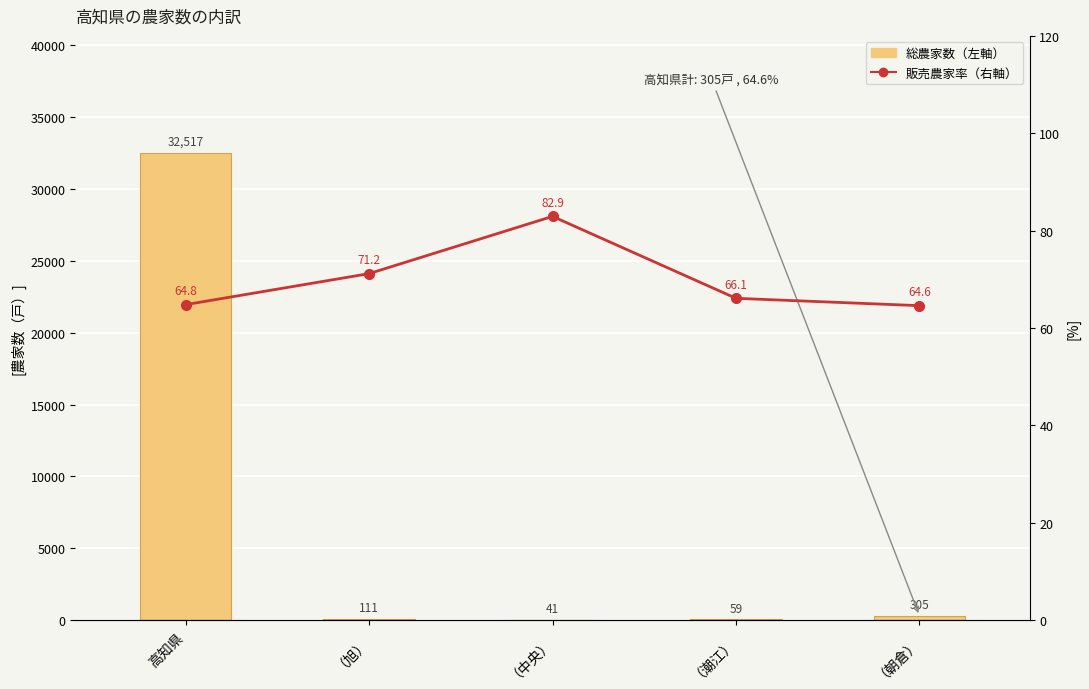

What position from the left is 高知県?

1